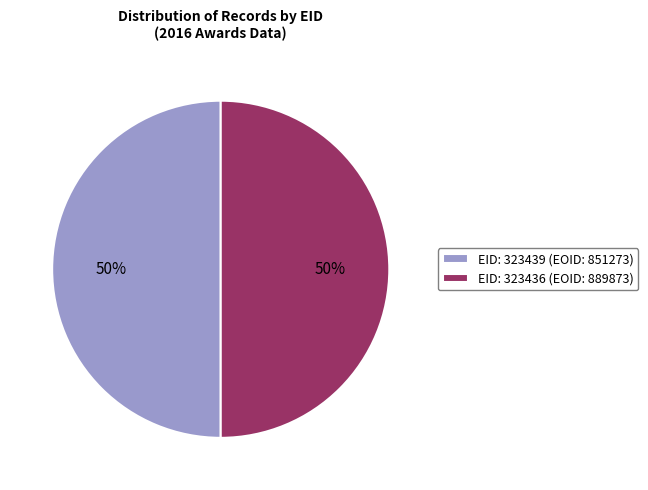

Do EID: 323436 (EOID: 889873) and EID: 323439 (EOID: 851273) together represent more than half of the pie?

Yes